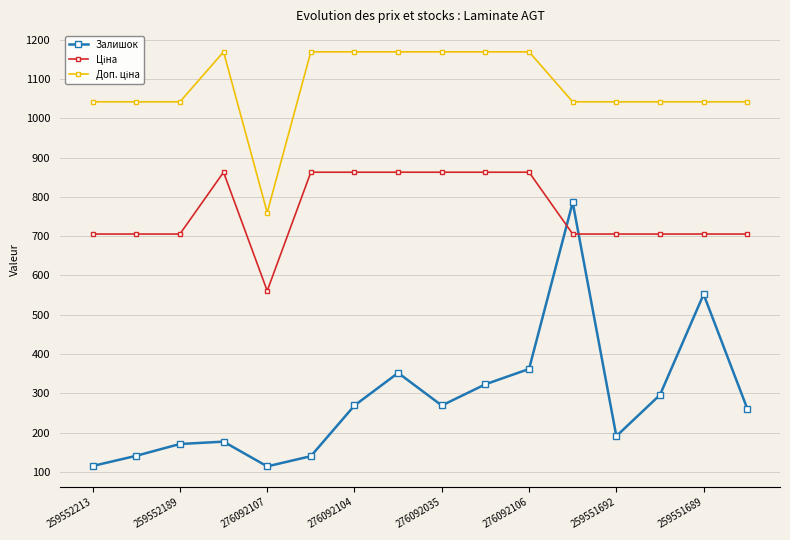

Which series has the widest spread of values?

Залишок